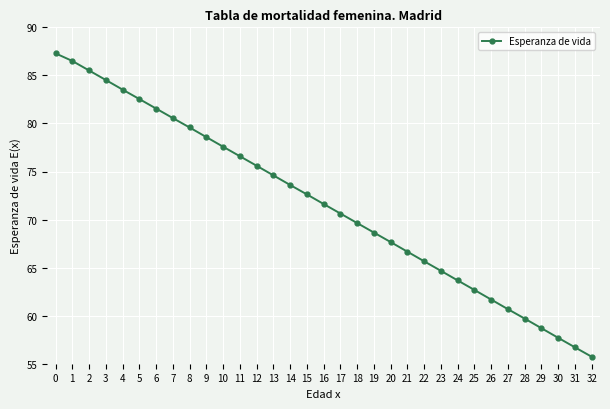

Rank the categories by value from lowest to highest.

32, 31, 30, 29, 28, 27, 26, 25, 24, 23, 22, 21, 20, 19, 18, 17, 16, 15, 14, 13, 12, 11, 10, 9, 8, 7, 6, 5, 4, 3, 2, 1, 0